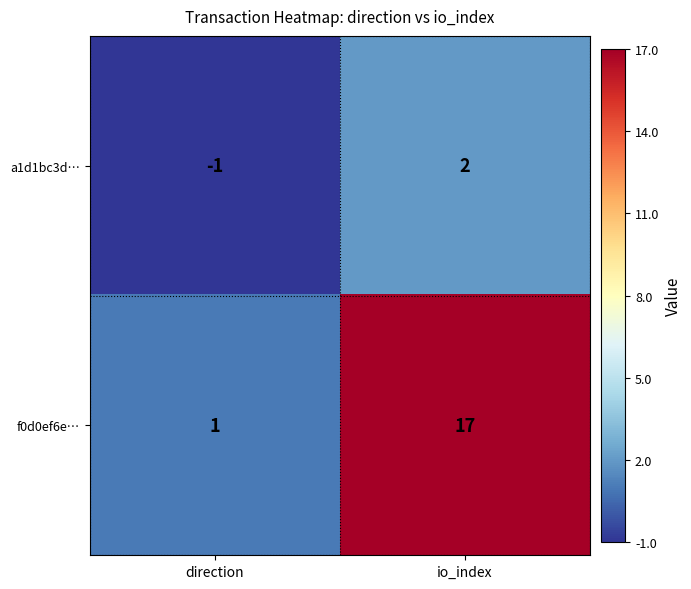

Is it true that f0d0ef6e… equals 0 at direction?

False